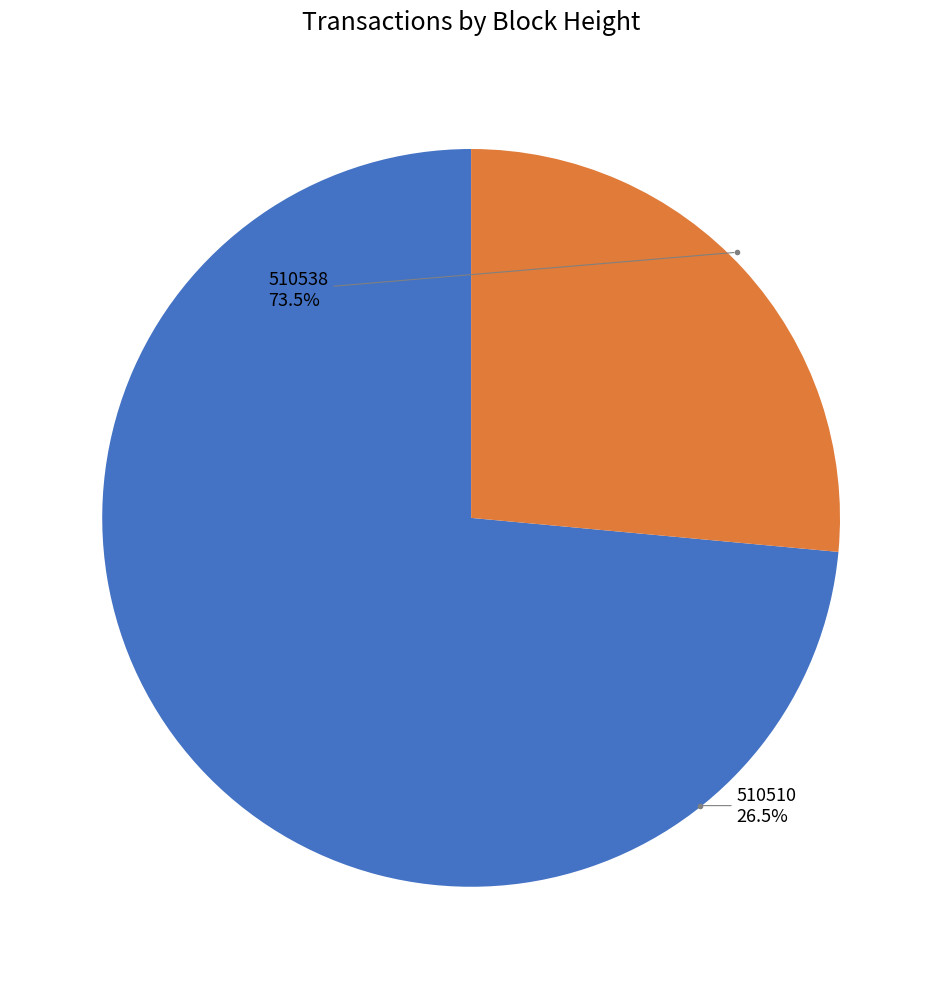

What percentage is the 510510 slice, to the nearest percent?

26%